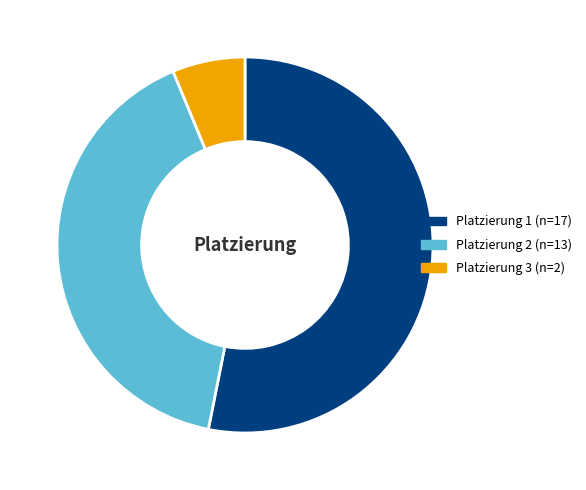

Which category has the biggest portion of the pie?

Platzierung 1